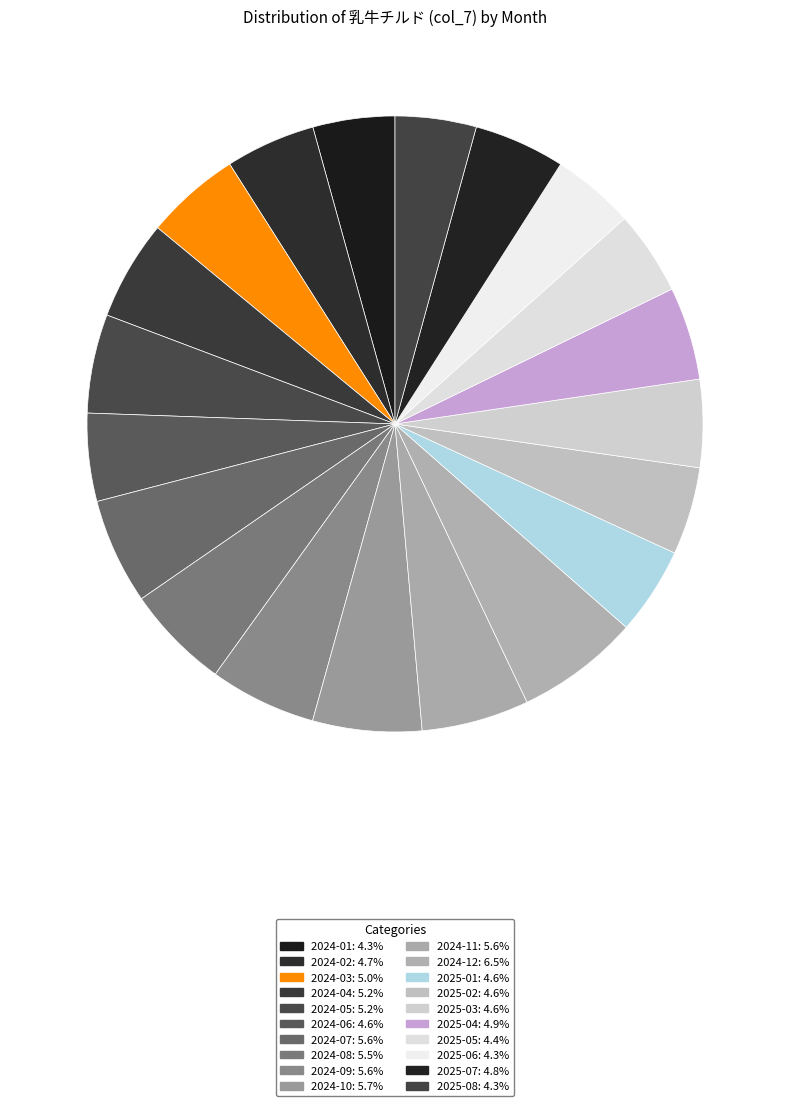

Count the number of slices in the pie.

20